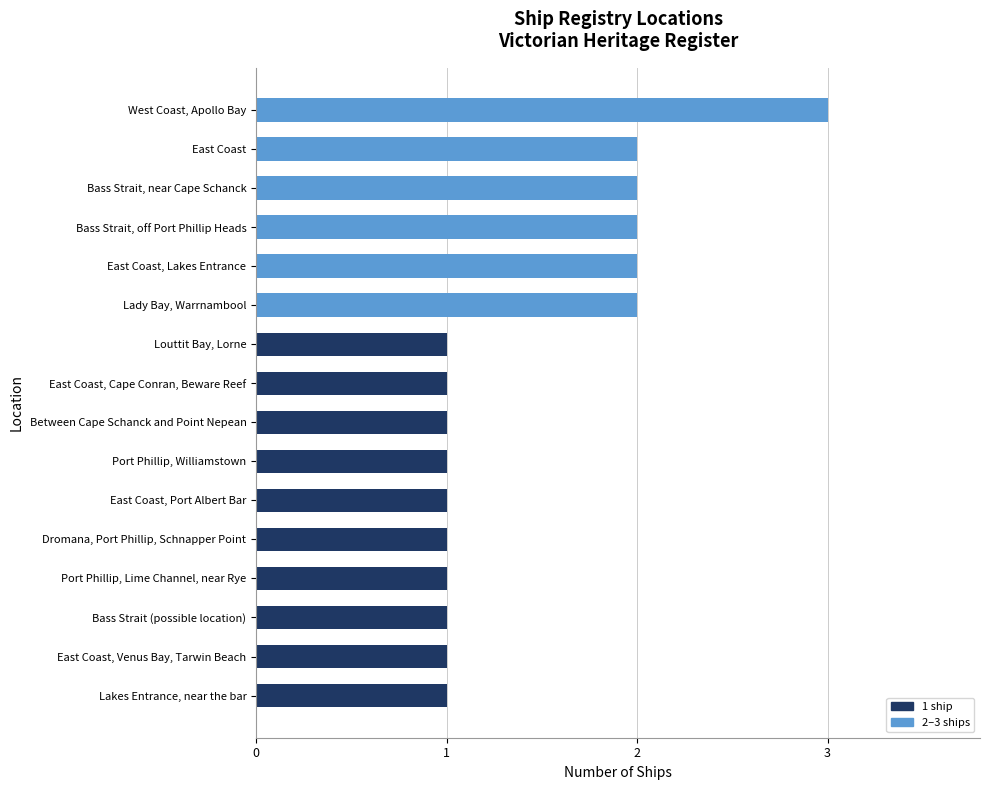

What is the minimum value shown in the chart?

1